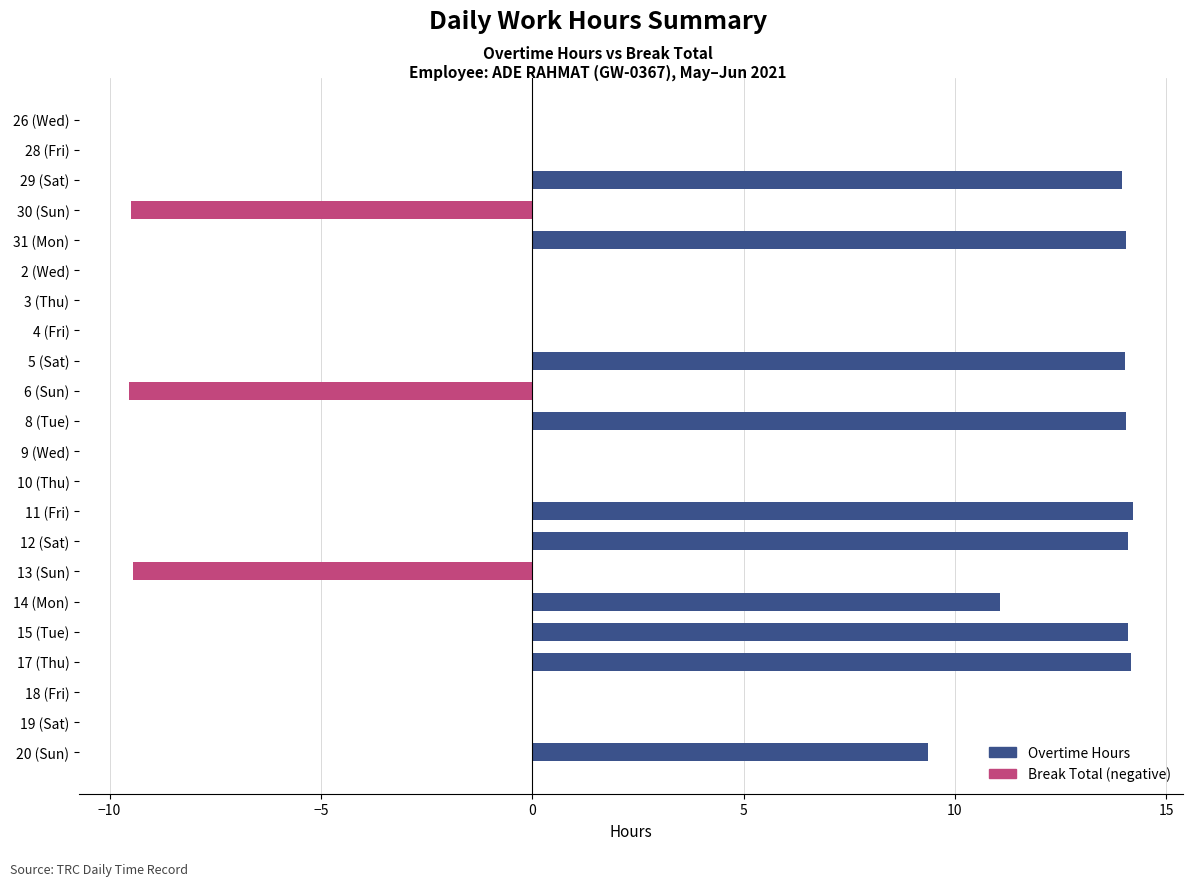

What is the sum of all values?

104.6